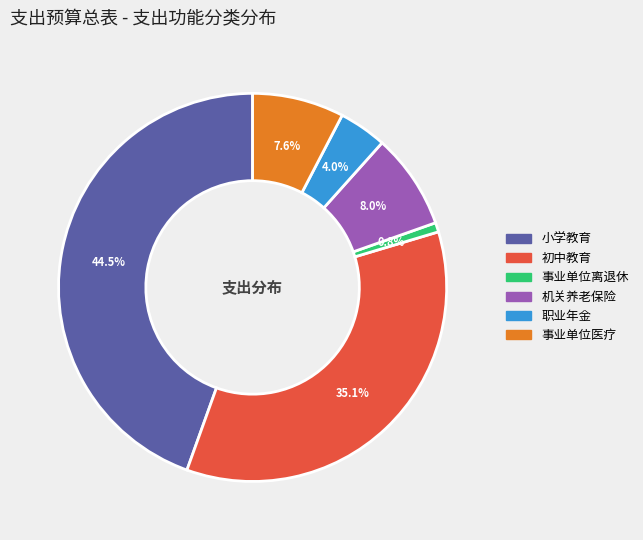

How many segments does this pie chart have?

6